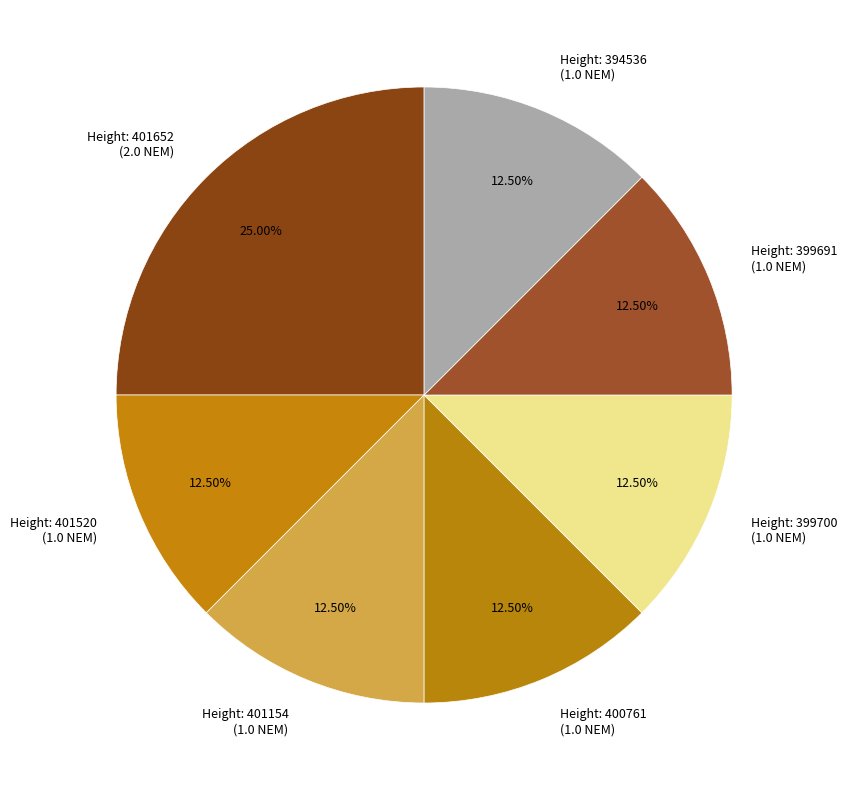

To the nearest percent, what is the average slice percentage?

14%